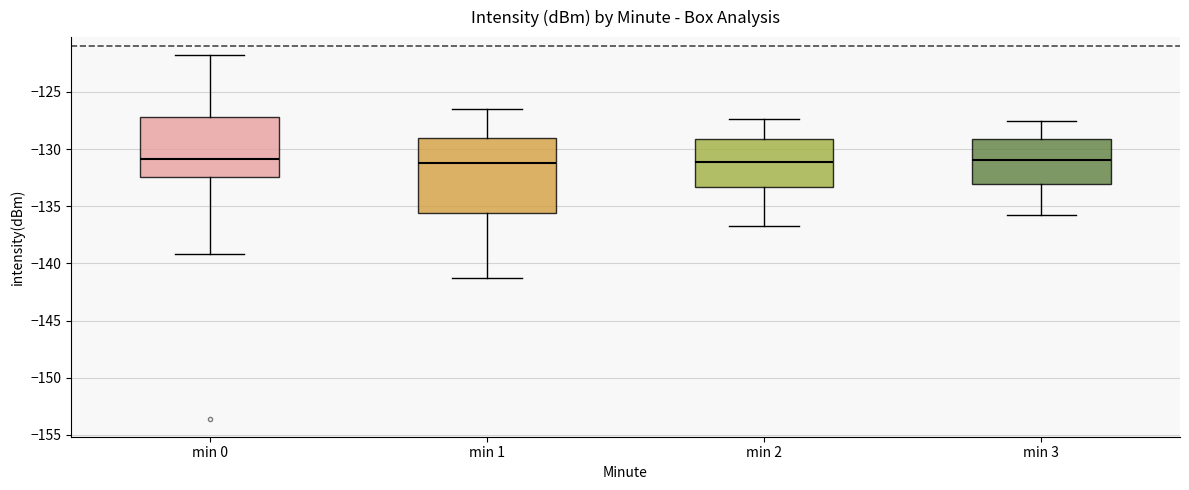

Reading left to right, transcribe this box plot: for each box, give where its median line is, the range the box spans, and where its two whiskers end, as read against the y-axis. The values are not printed on the chart, so give them approximately, as read against the axis.

min 0: median -131.0, box -132.5 to -127.0, whiskers -139.0 to -122.0
min 1: median -131.0, box -135.5 to -129.0, whiskers -141.5 to -126.5
min 2: median -131.0, box -133.5 to -129.0, whiskers -136.5 to -127.5
min 3: median -131.0, box -133.0 to -129.0, whiskers -136.0 to -127.5